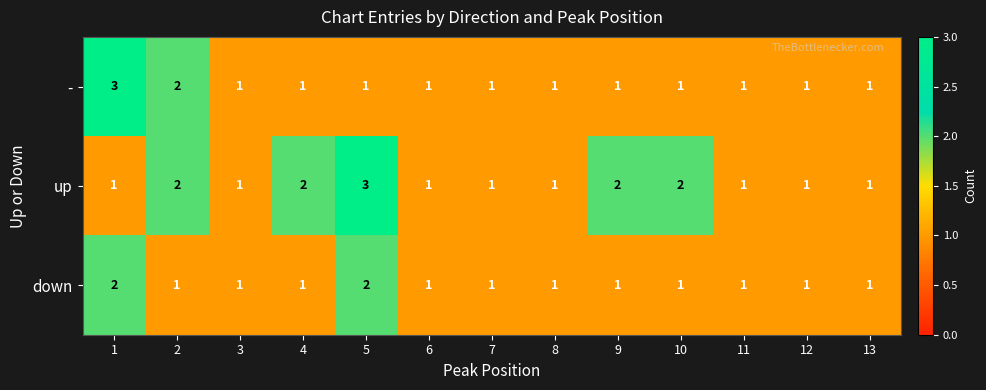

Which series changed the most between 1 and 7?

-